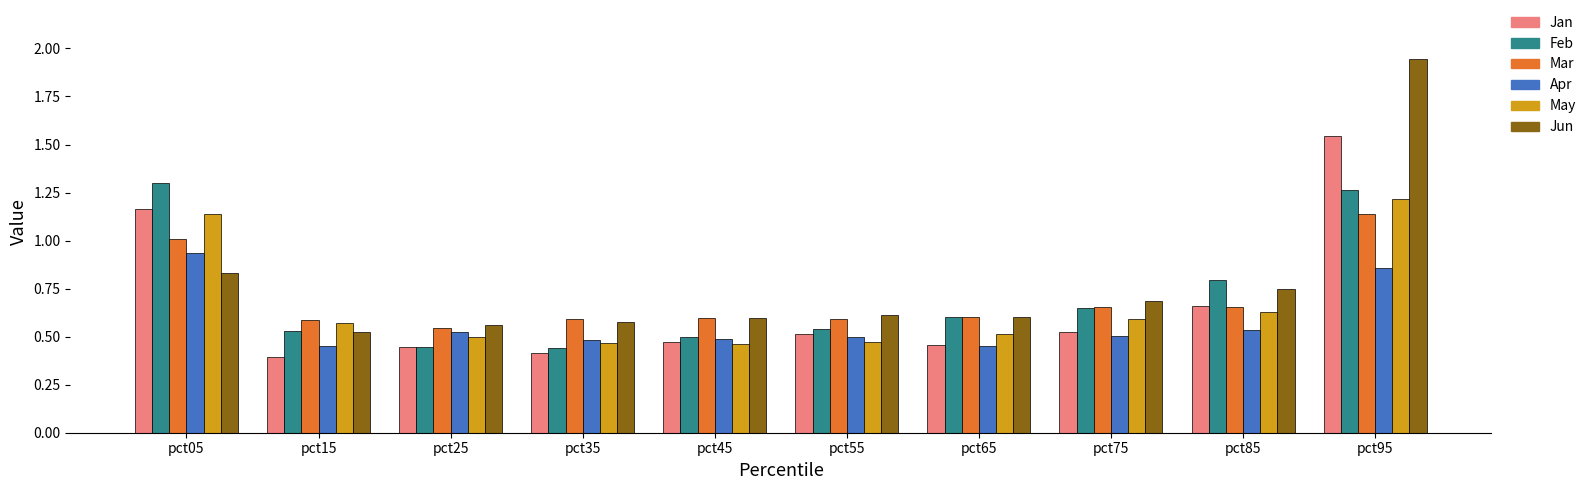

What is the sum of the Feb values at pct25 and pct55?

1.0